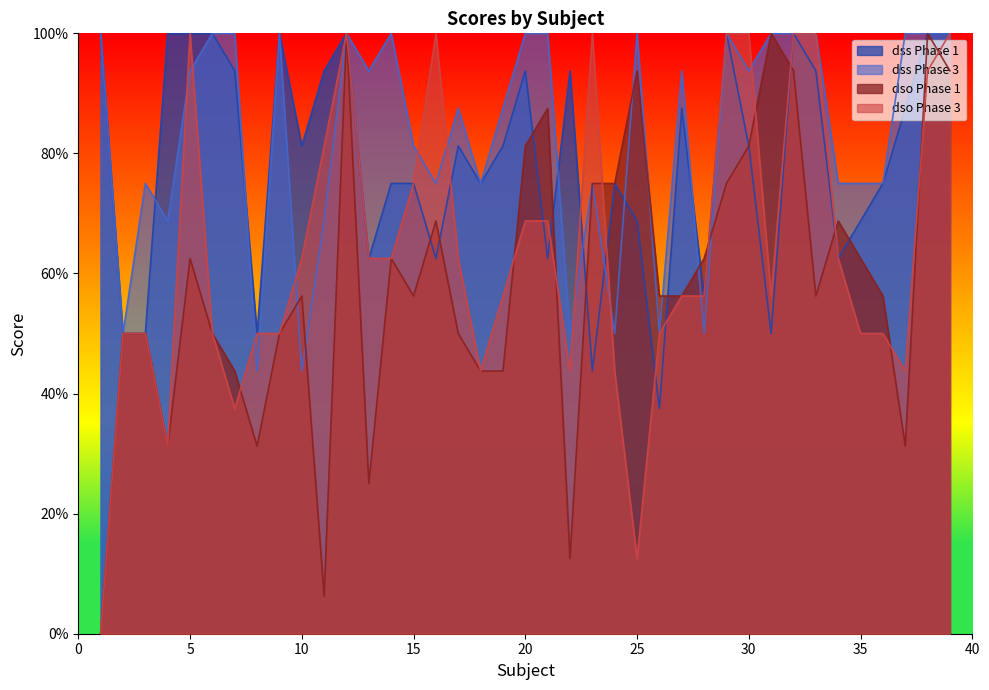

How many dss_p1 values are between 0 and 1?

39